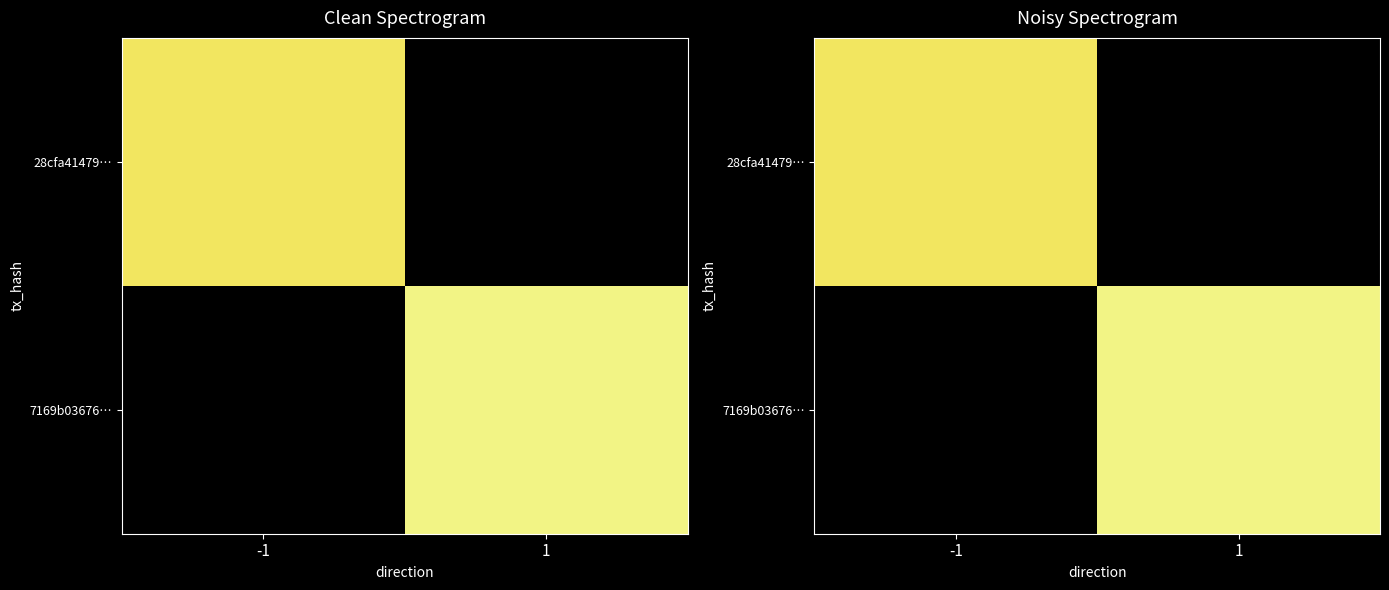

Read the 7169b03676… value at 1.

29.0